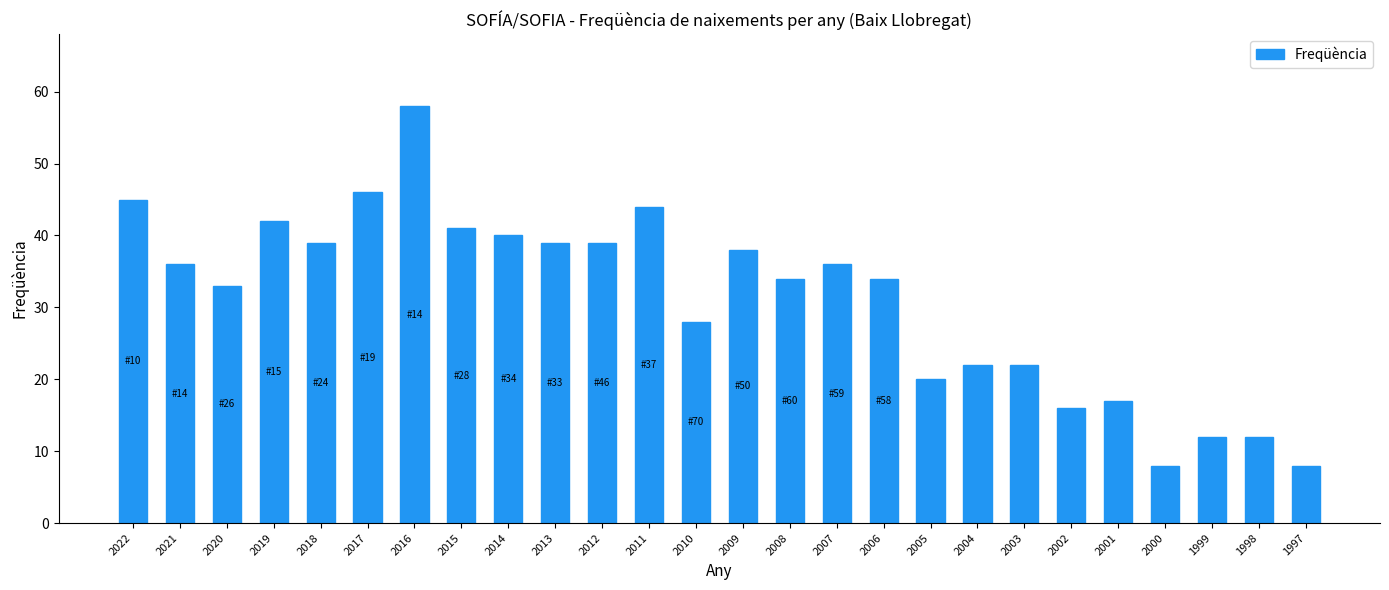

Are the bars horizontal?

No